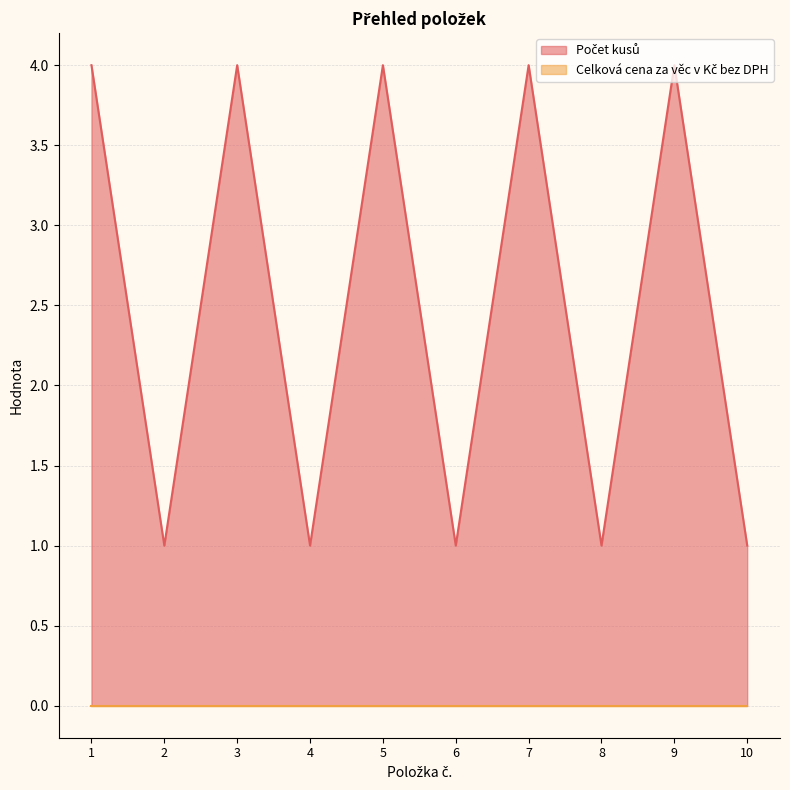

Between 5 and 4, which is larger?

5